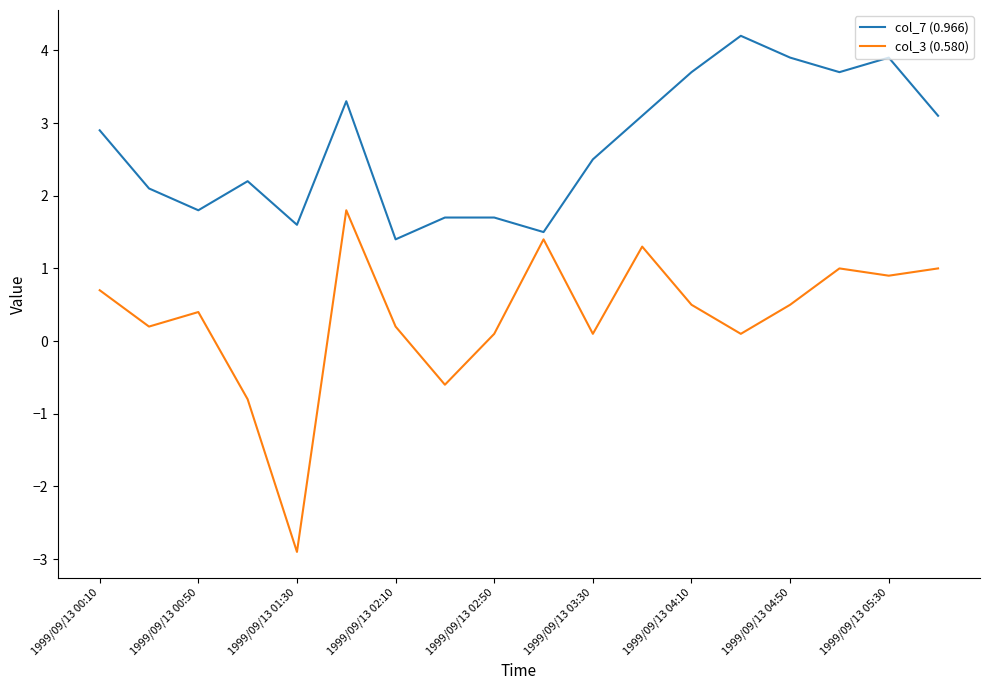

Which series has the widest spread of values?

col_3 (0.580)